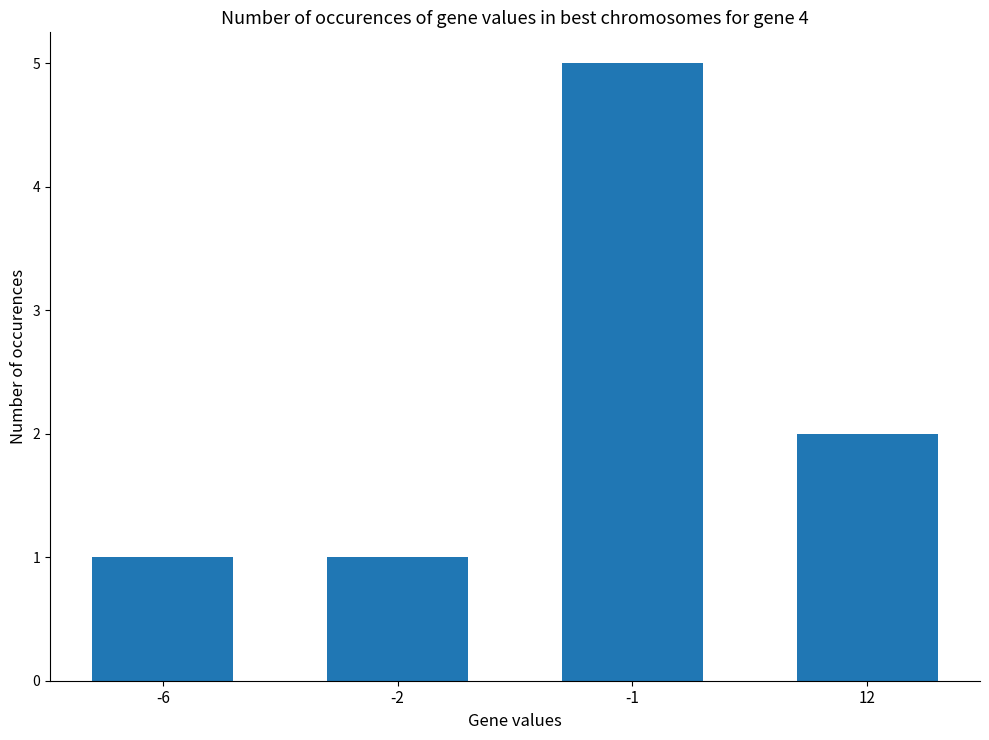

What is the difference between the maximum and second lowest values?

4